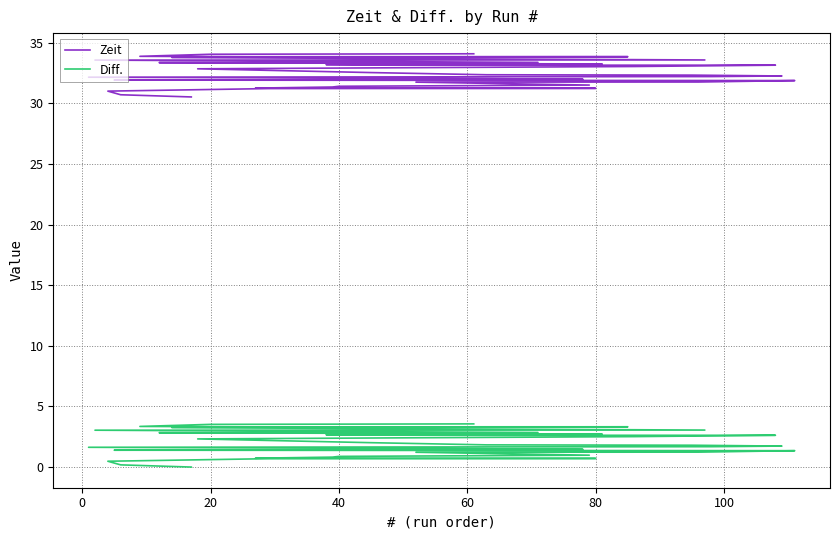

Reading left to right, transcribe all the data shown in this chart.

Zeit: 30.5	30.7	31.0	31.2	31.2	31.2	31.3	31.4	31.5	31.7	31.8	31.9	31.9	32.0	32.0	32.1	32.2	32.2	32.3	32.4	32.5	32.8	33.0	33.1	33.1	33.1	33.2	33.2	33.4	33.4	33.6	33.6	33.8	33.8	33.8	33.8	33.8	33.9	34.0	34.1
Diff.: 0.0	0.2	0.5	0.7	0.7	0.7	0.8	0.9	1.0	1.2	1.2	1.4	1.4	1.5	1.5	1.6	1.7	1.7	1.8	1.8	2.0	2.3	2.5	2.6	2.6	2.6	2.7	2.7	2.8	2.8	3.0	3.1	3.3	3.3	3.3	3.3	3.3	3.3	3.5	3.6